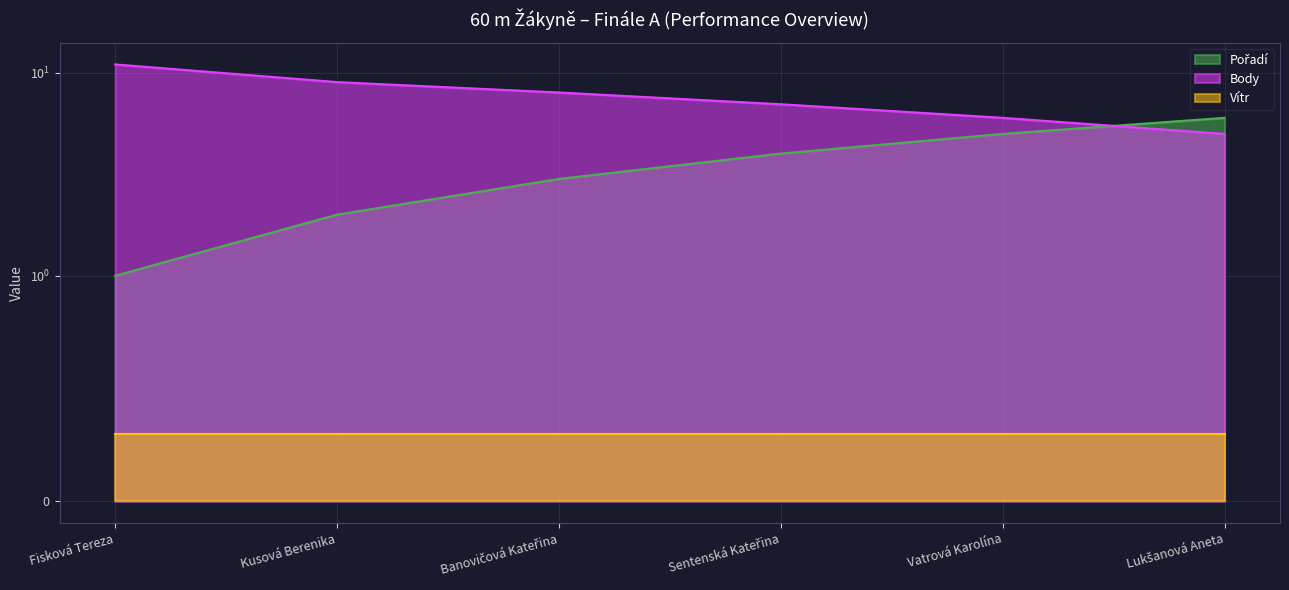

What is the greatest value displayed?

11